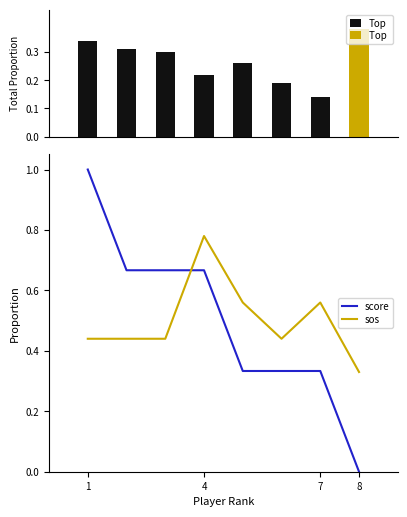

How many groups of bars are there?

8